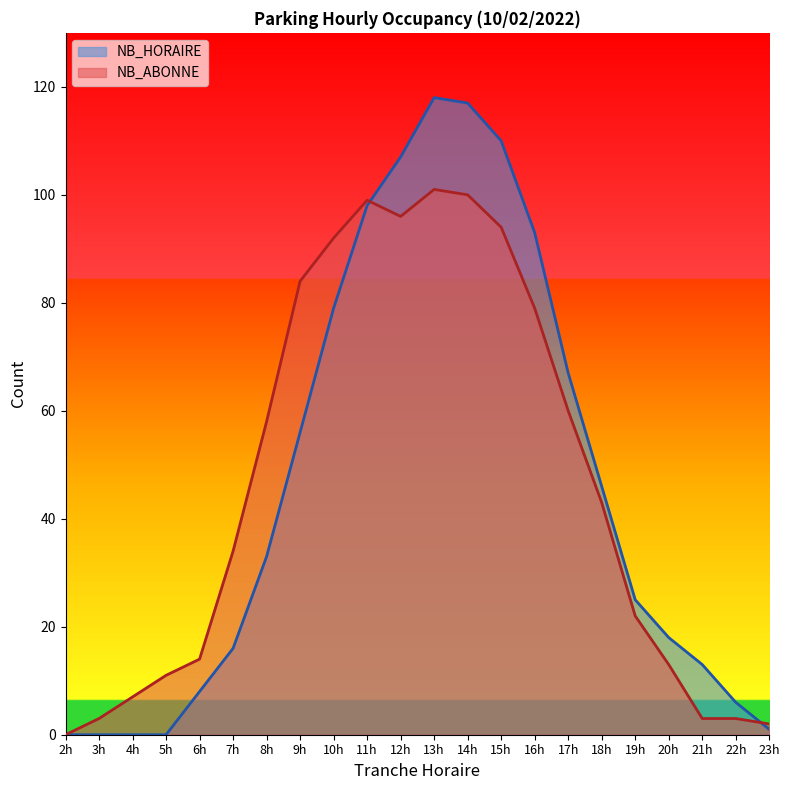

Reading left to right, list all the values displayed in this chart.

NB_HORAIRE: 0	0	0	0	8	16	33	56	79	98	107	118	117	110	93	67	46	25	18	13	6	1
NB_ABONNE: 0	3	7	11	14	34	58	84	92	99	96	101	100	94	79	60	43	22	13	3	3	2